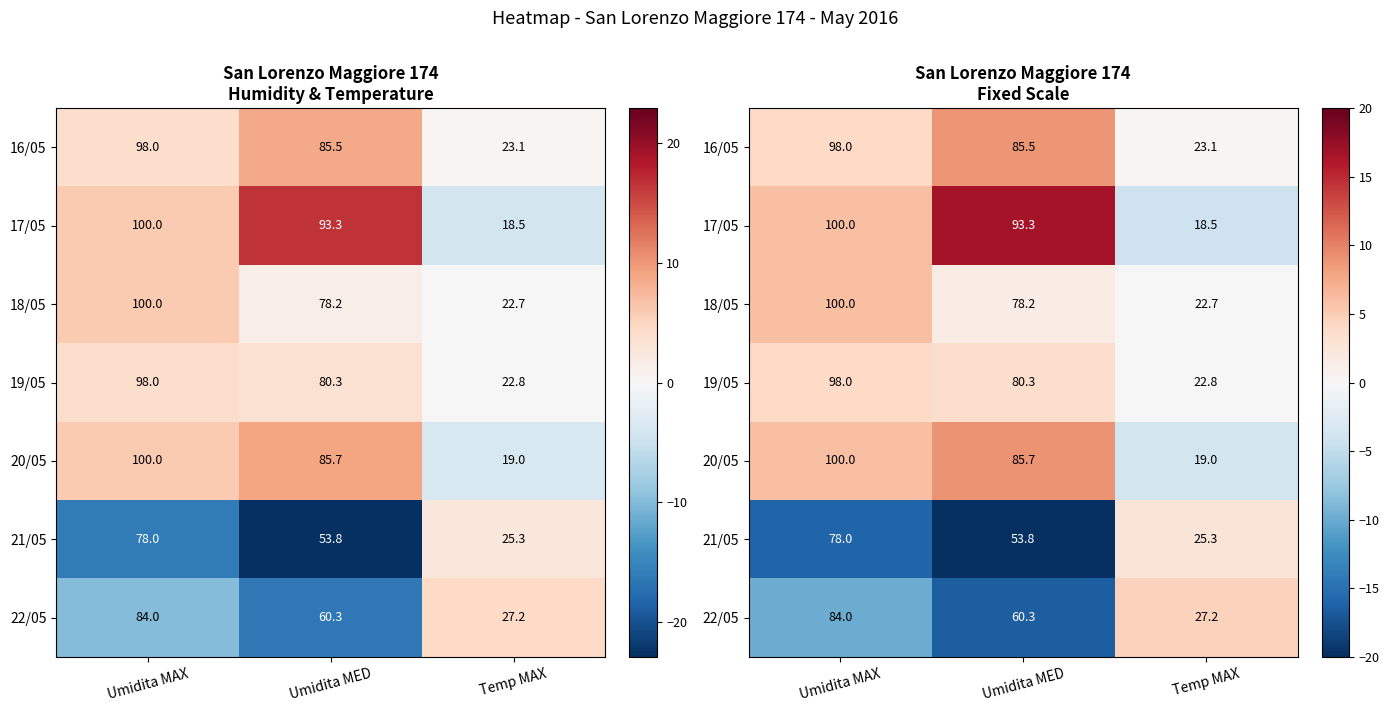

How many series are shown in this chart?

7